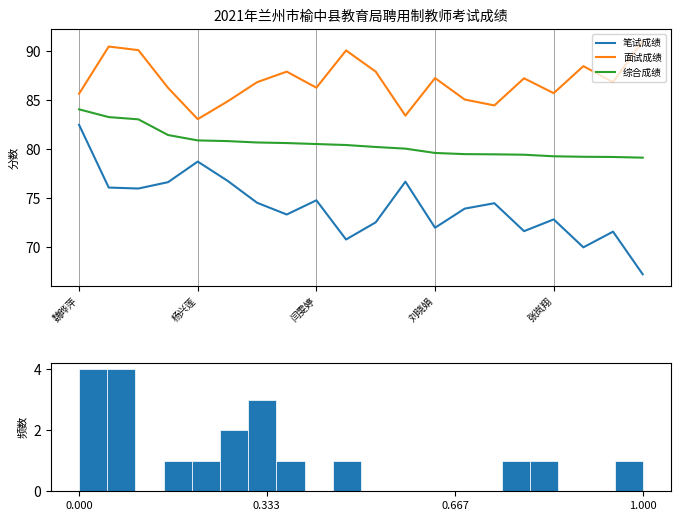

True or false: 面试成绩 and 综合成绩 intersect in this chart.

False